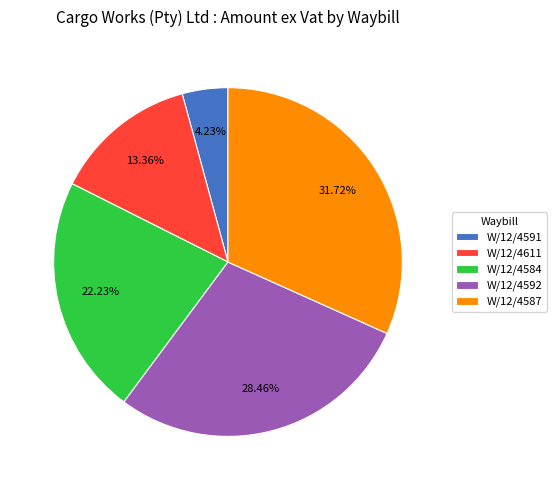

To the nearest percent, what percentage of the pie is W/12/4584?

22%